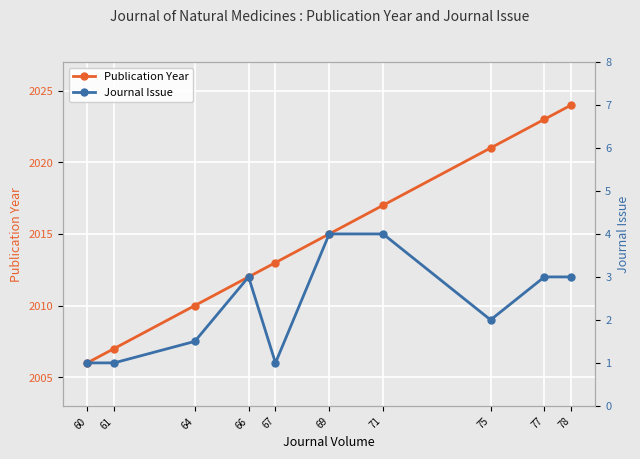

Reading left to right, extract all data points from this chart.

Publication Year: 2006.0	2007.0	2010.0	2012.0	2013.0	2015.0	2017.0	2021.0	2023.0	2024.0
Journal Issue: 1.0	1.0	1.5	3.0	1.0	4.0	4.0	2.0	3.0	3.0